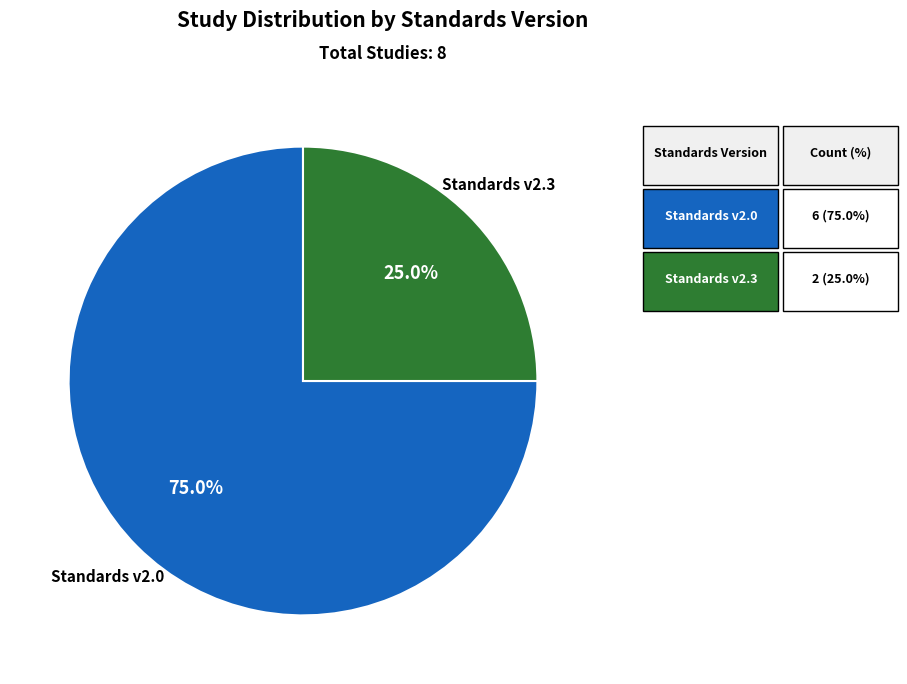

Does any single category account for the majority?

Yes